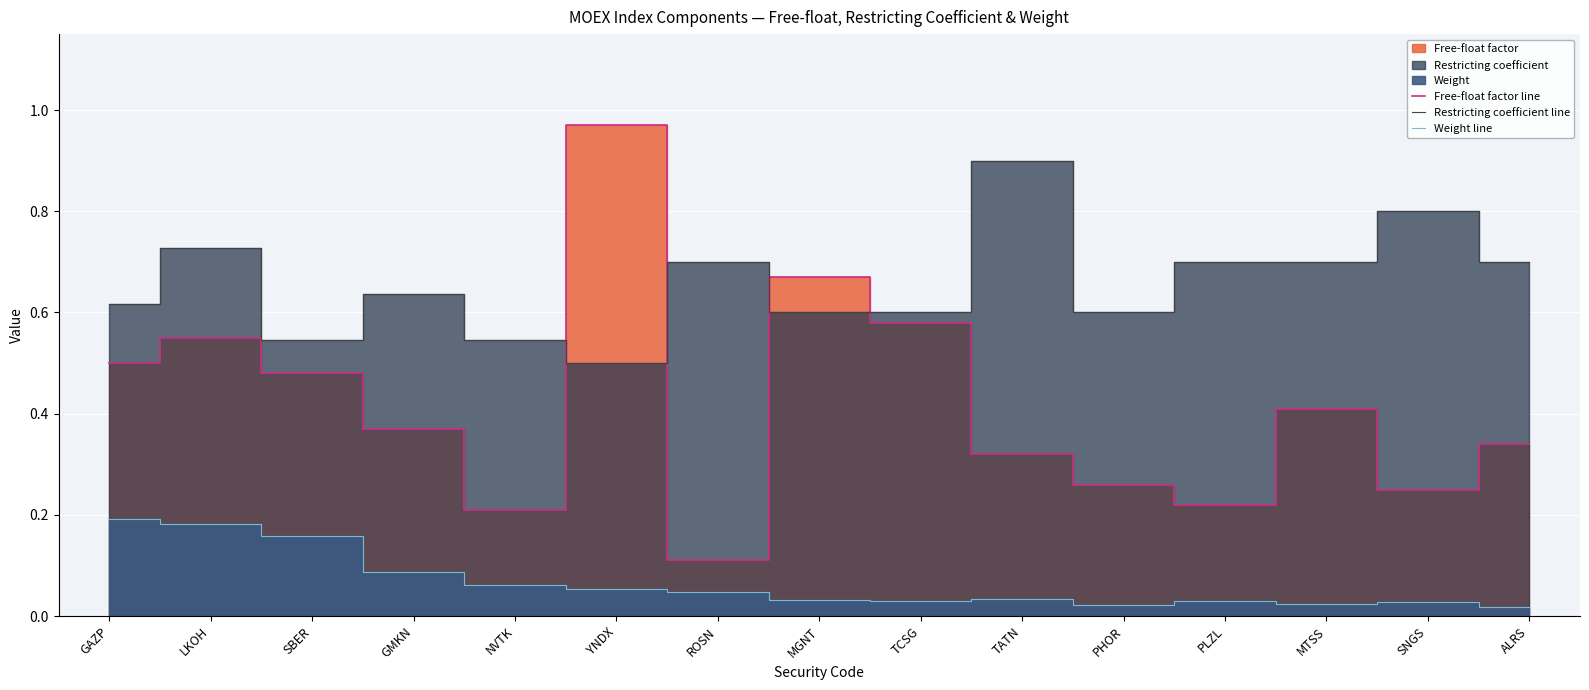

Which series has the widest spread of values?

Free-float factor line